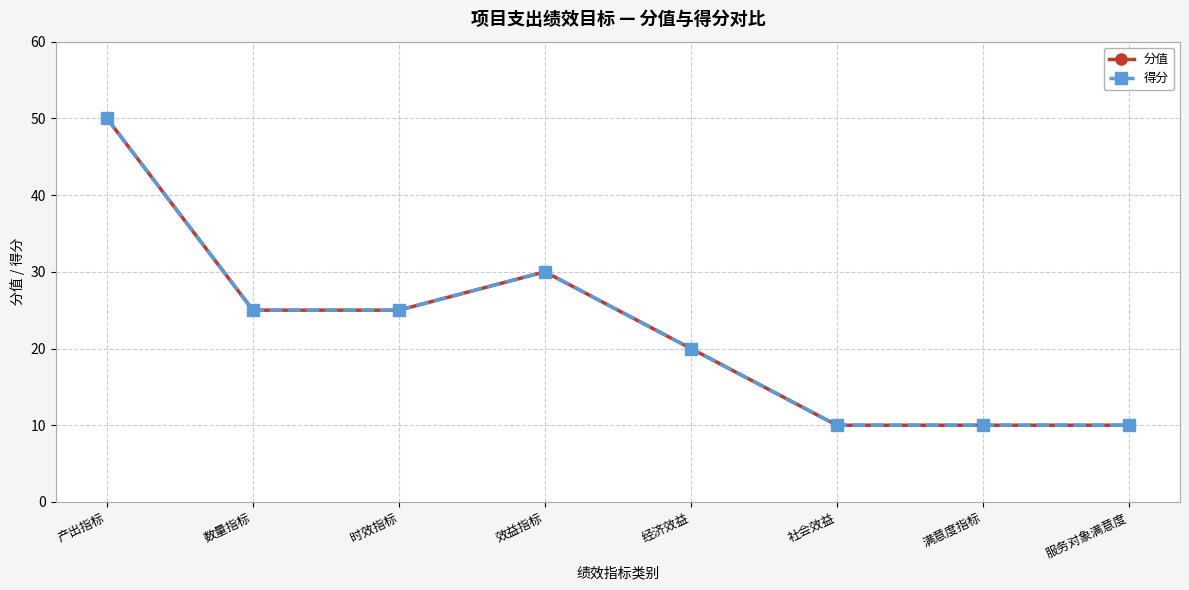

How many lines are shown in the chart?

2